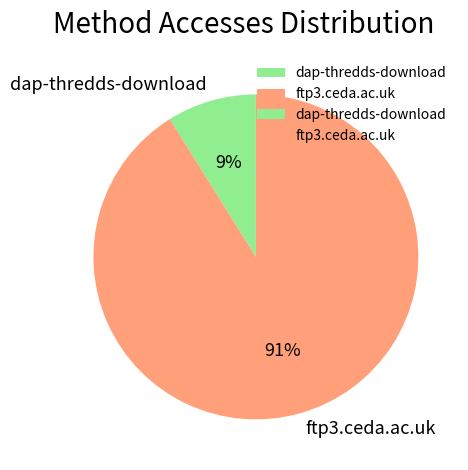

Do ftp3.ceda.ac.uk and dap-thredds-download together represent more than half of the pie?

Yes